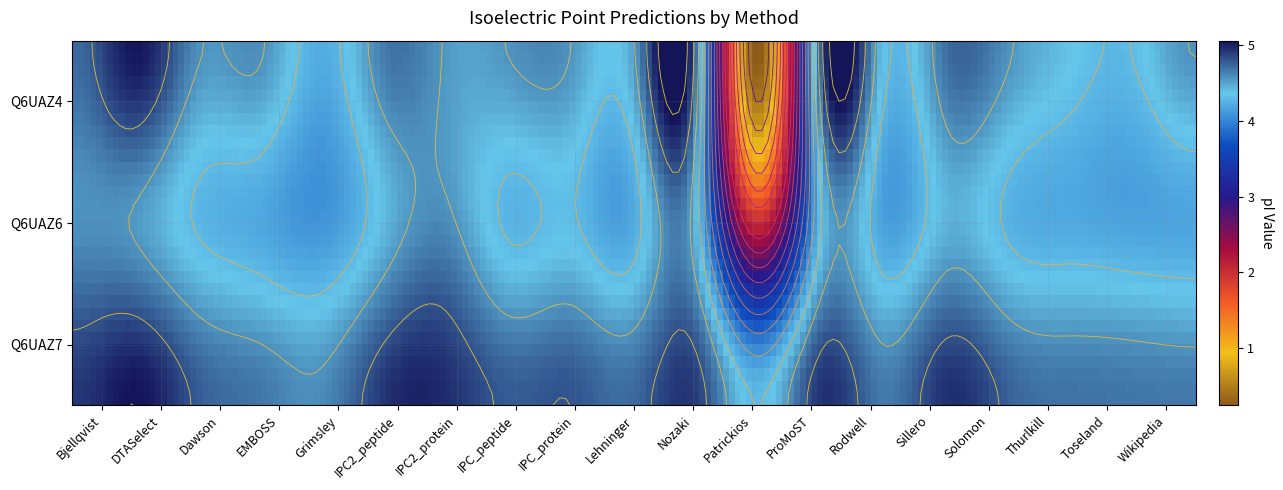

Reading left to right, extract all data points from this chart.

tr|Q6UAZ4|Q6UAZ4_9VIRU Putative minor c...: 4.7	5.0	4.6	4.6	4.2	4.7	4.5	4.6	4.5	4.5	4.7	0.2	4.7	4.4	4.7	4.6	4.4	4.3	4.6
tr|Q6UAZ6|Q6UAZ6_9VIRU Putative minor c...: 4.6	4.5	4.3	4.2	4.1	4.4	4.6	4.3	4.3	4.2	4.4	2.0	4.3	4.2	4.4	4.3	4.2	4.2	4.2
tr|Q6UAZ7|Q6UAZ7_9VIRU Putative minor c...: 4.9	5.1	4.8	4.7	4.6	4.9	5.0	4.8	4.8	4.7	4.9	4.3	4.9	4.7	4.9	4.8	4.7	4.7	4.7